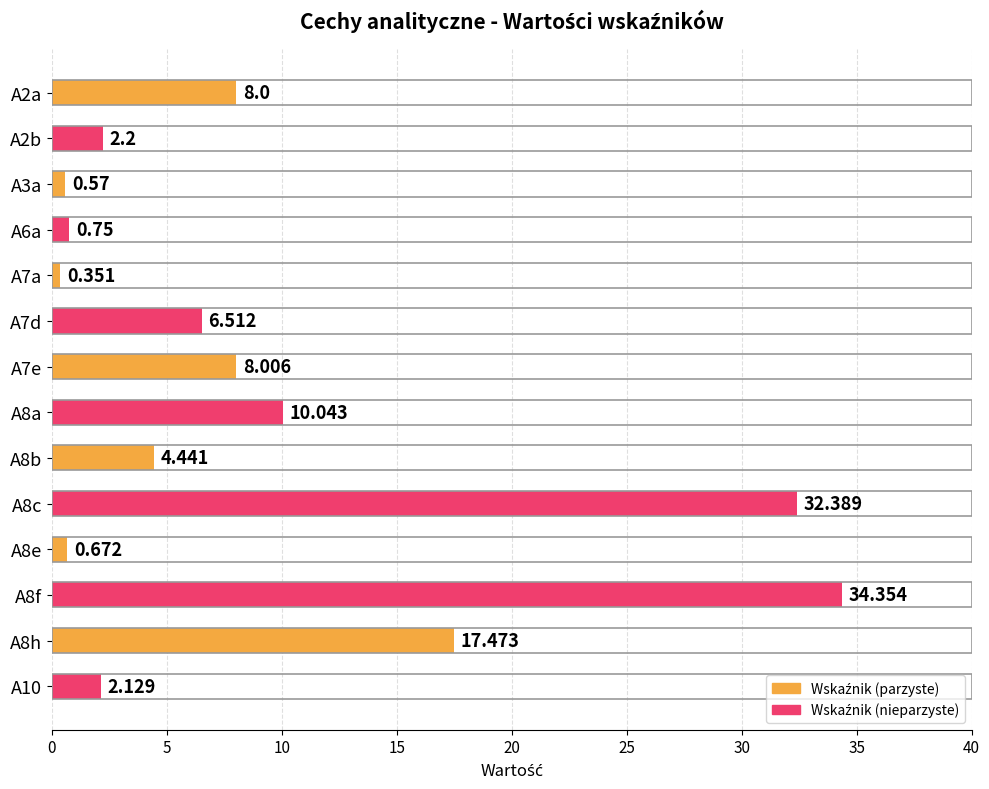

What is the sum of all values?

127.9